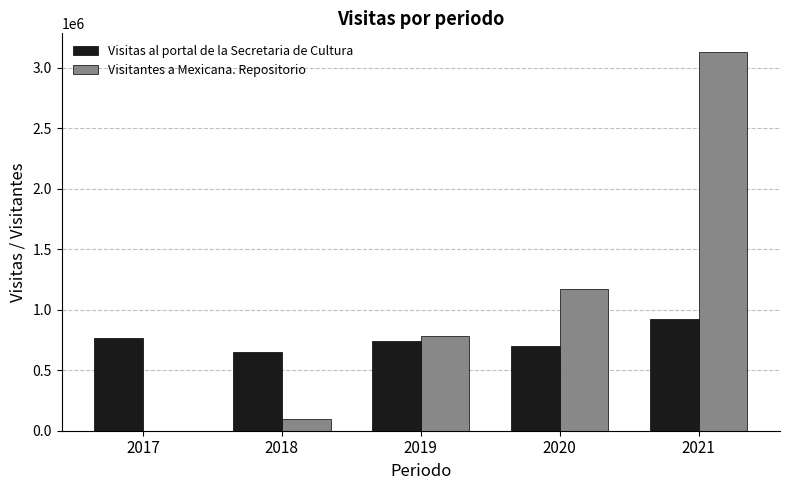

What is the sum of all Visitas al portal de la Secretaria de Cultura values?

3786035